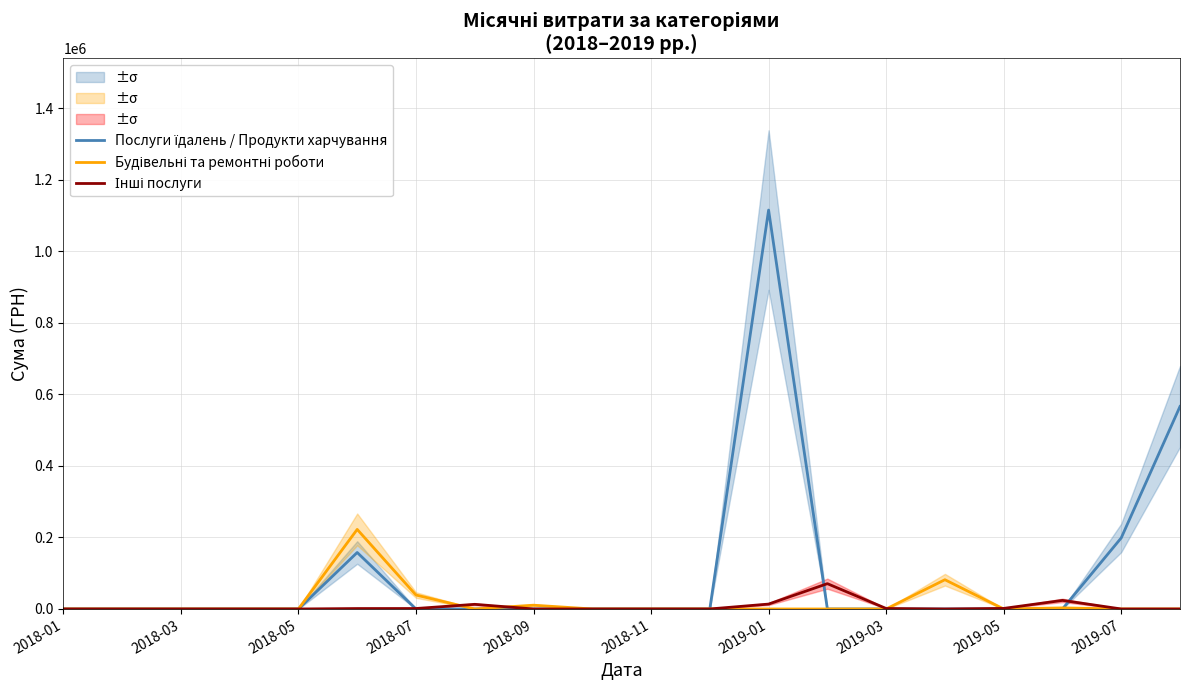

Does the chart have visible grid lines?

Yes